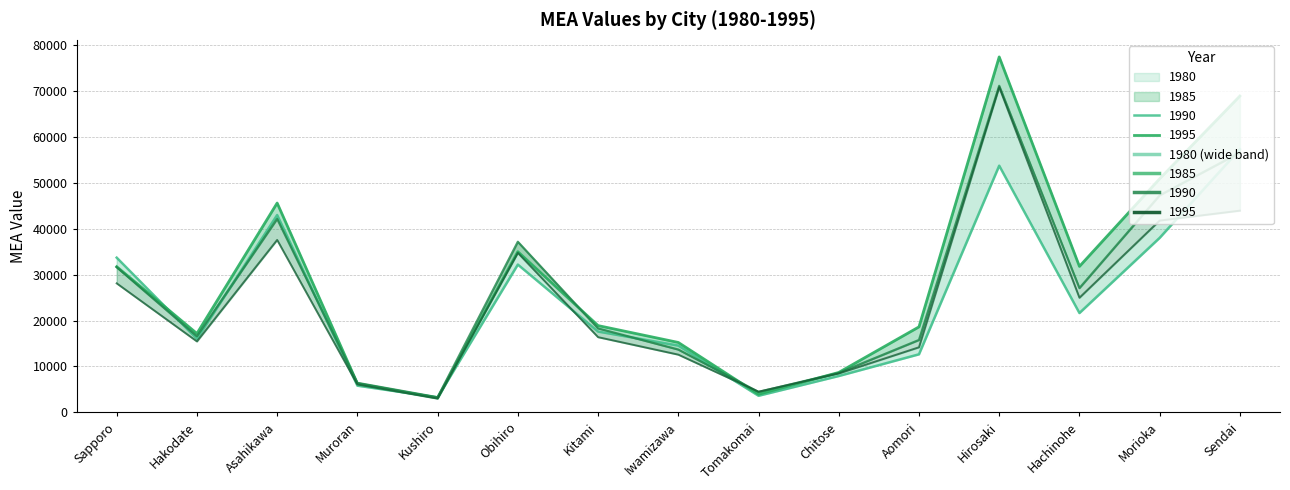

Reading left to right, extract all data points from this chart.

1980: 33690.9	16000.5	42977.1	5816.5	3265.8	32182.8	17598.5	14544.7	3617.5	7917.6	12645.5	53718.8	21634.0	38002.6	57307.9
1985: 31725.7	17171.1	45582.6	6276.4	3136.9	34984.1	18896.8	15224.5	3942.6	8693.4	18617.7	77398.9	31786.0	50865.1	68881.1
1990: 31610.8	16563.5	42131.4	6427.3	3288.5	37149.7	18282.6	13681.0	4443.2	8595.6	15764.4	71111.5	27058.2	47259.6	56559.8
1995: 28096.3	15451.3	37548.3	6076.1	2997.8	34726.5	16378.9	12572.8	4507.1	8471.4	14175.0	70811.5	24962.1	41770.7	43927.4